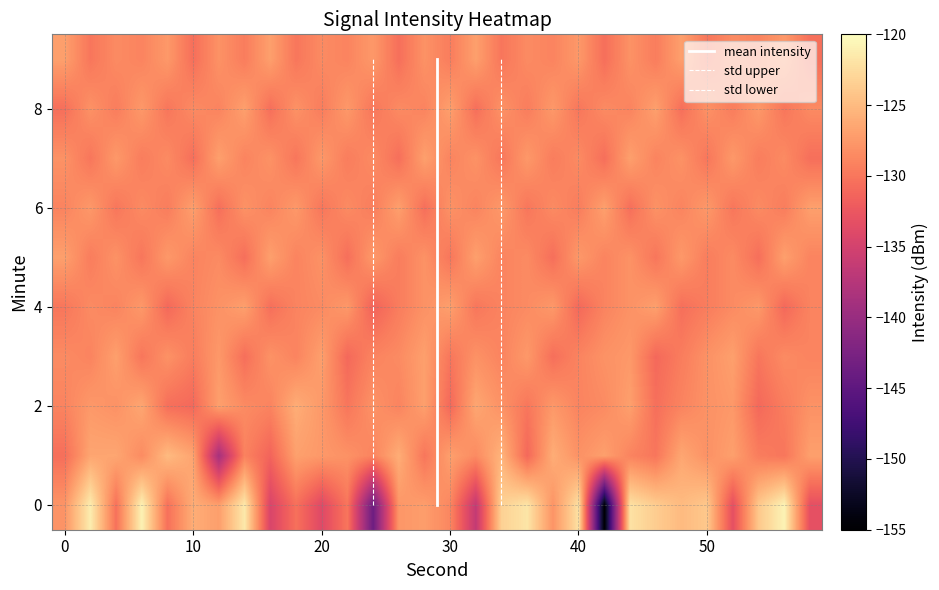

The 7 series shows -130.0 at 50. True or false?

True